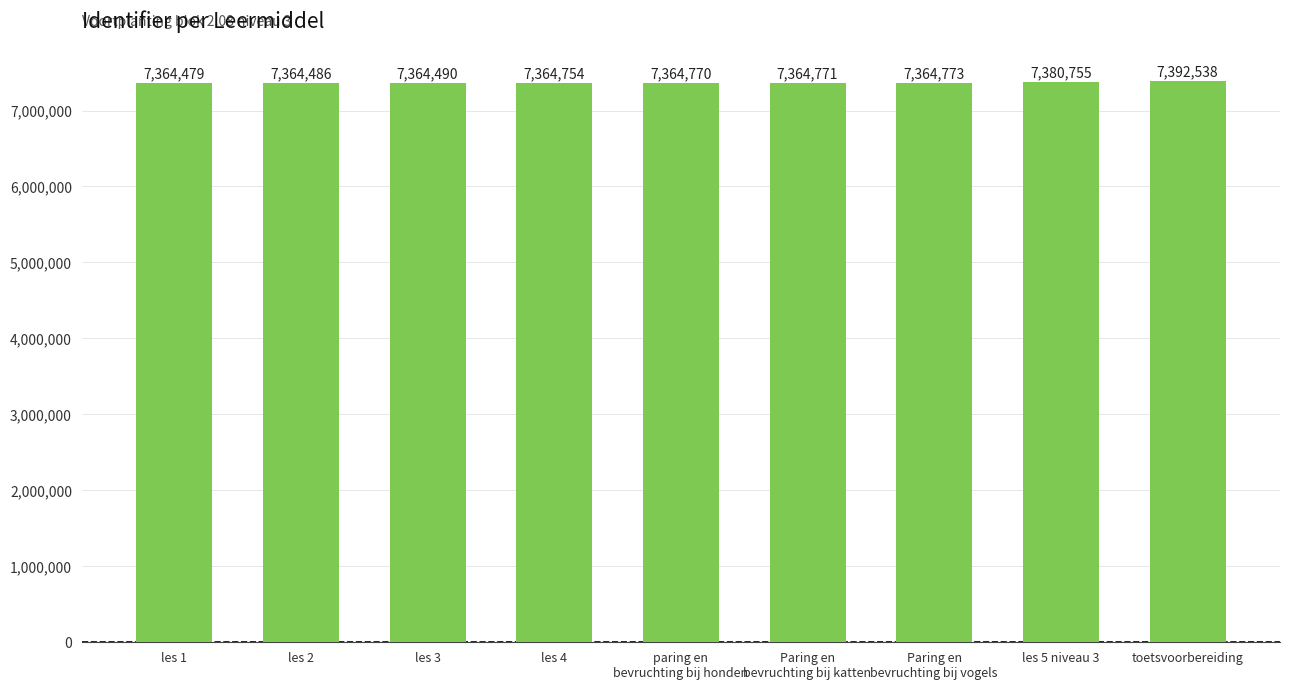

What position from the left is les 2?

2